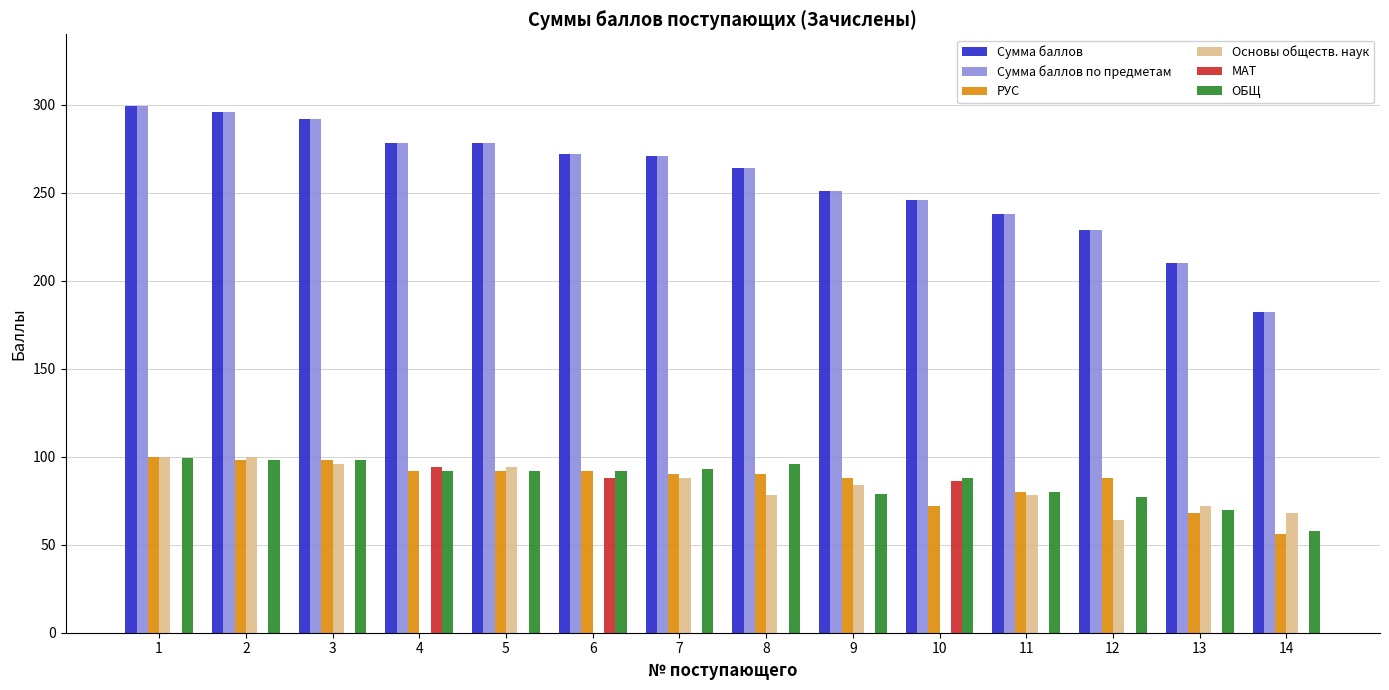

Is it true that МАТ equals 41 at 10?

False